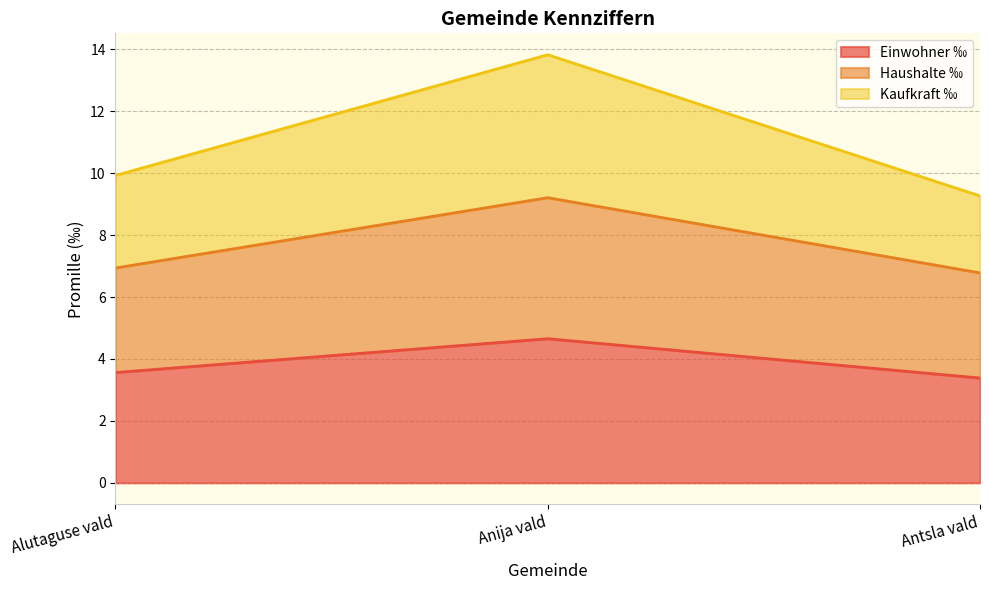

What is the highest value of the Kaufkraft ‰ series?

13.8